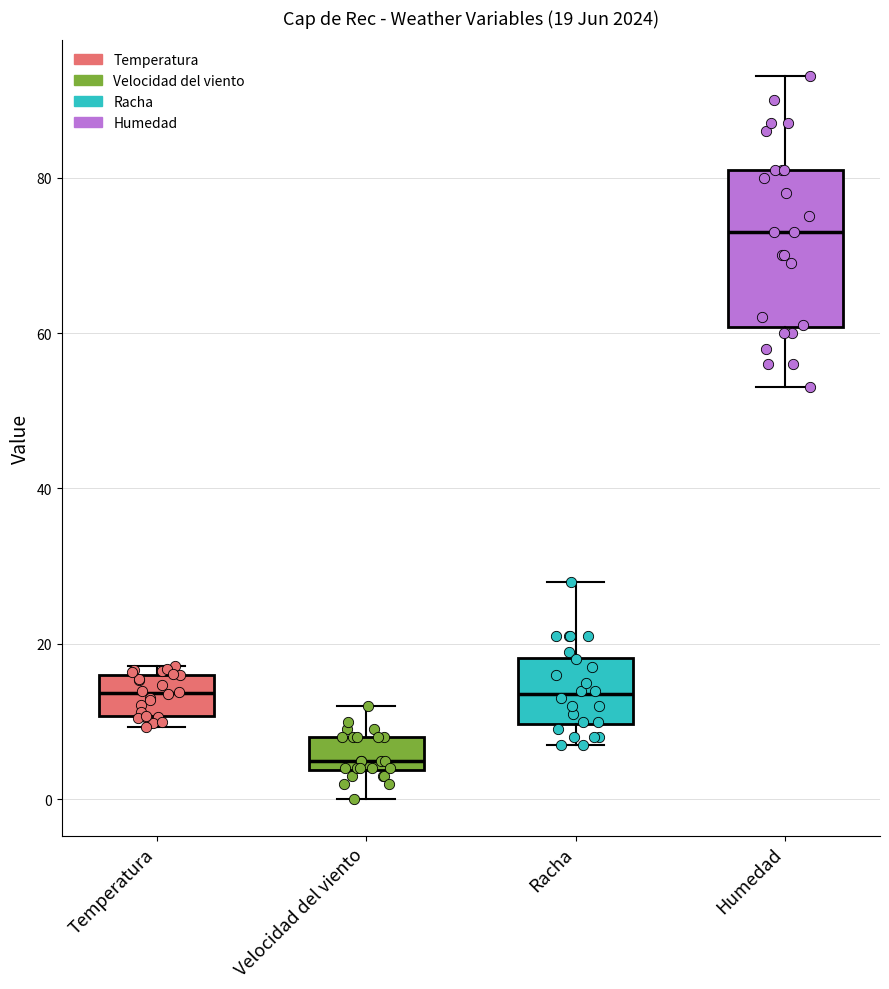

Which box has the highest median line?

Humedad